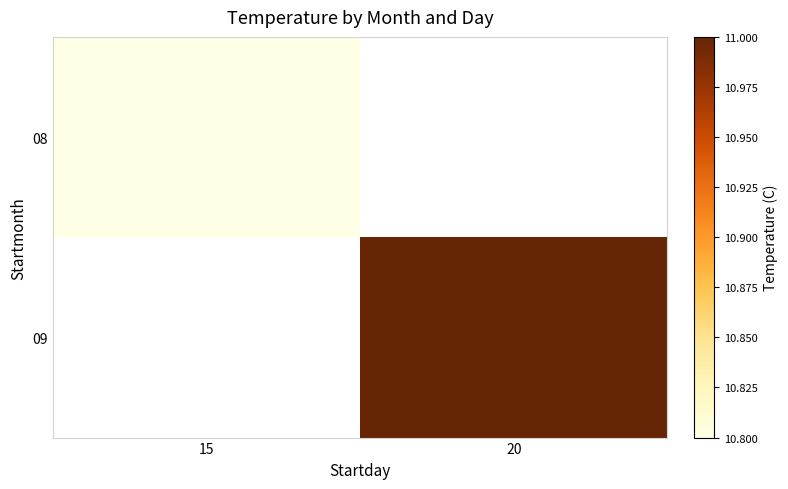

Rank the series by their average value, from lowest to highest.

08, 09